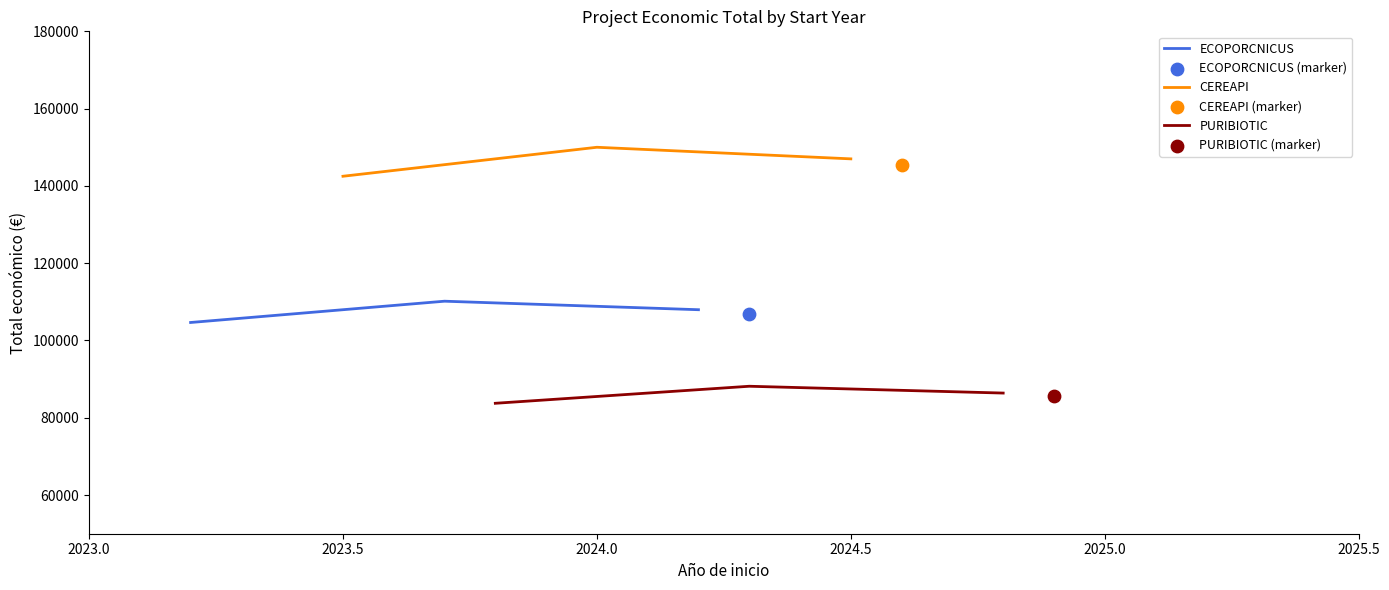

Which series has the largest Y range (max minus min)?

CEREAPI